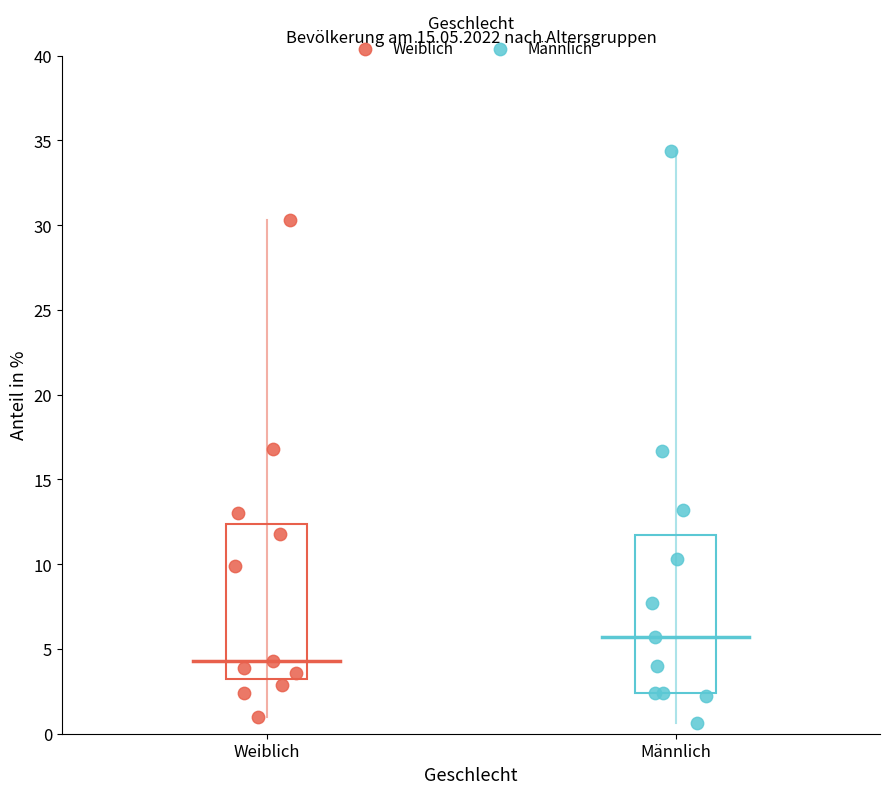

What are all the series names shown in the legend?

Weiblich, Männlich